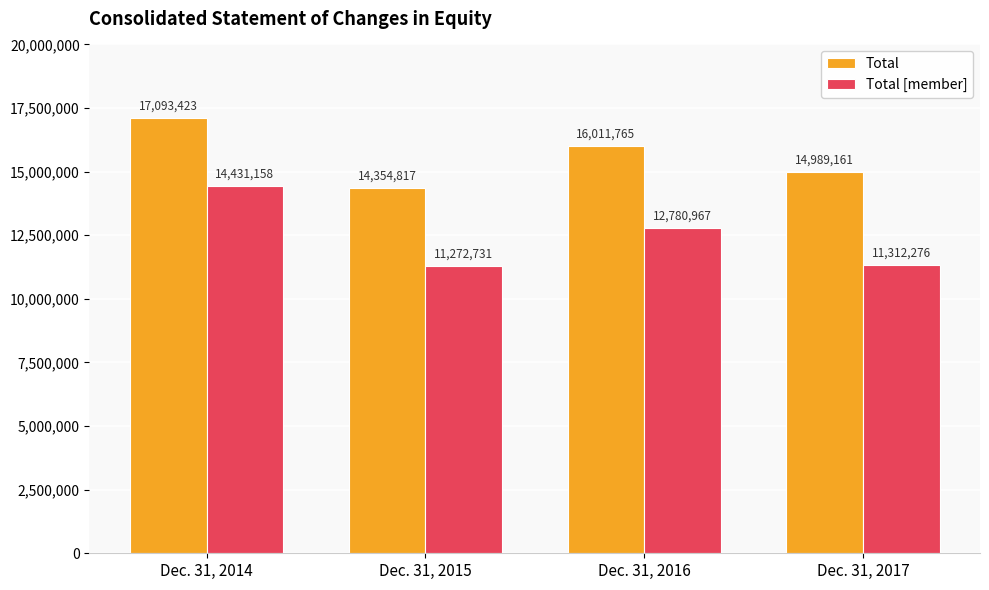

The Total series shows 22149111 at Dec. 31, 2017. True or false?

False